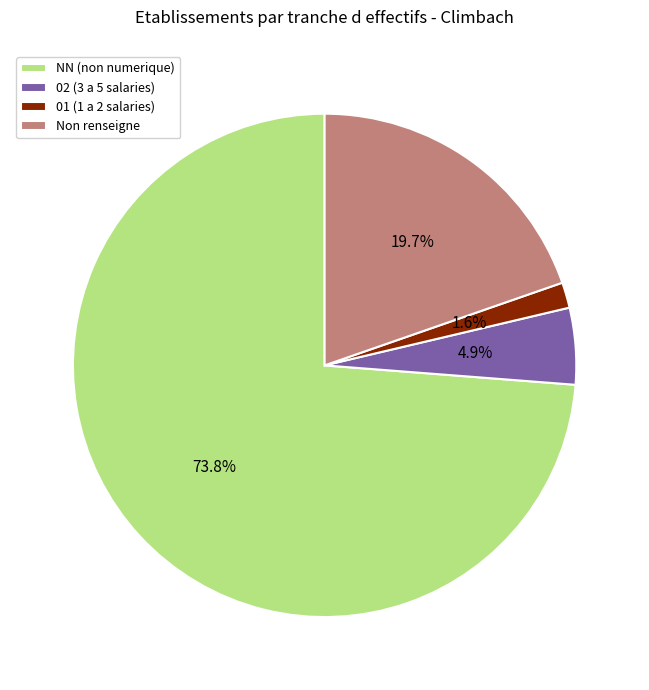

Rank the categories by value from highest to lowest.

NN (non numerique), Non renseigne, 02 (3 a 5 salaries), 01 (1 a 2 salaries)